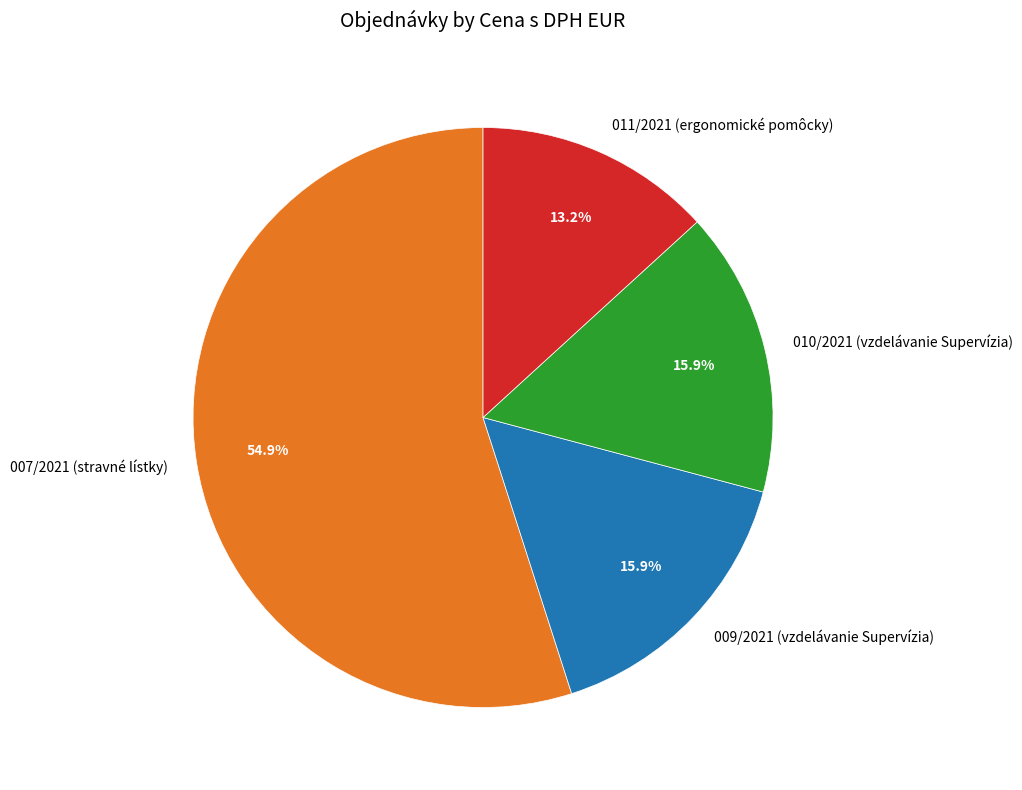

Approximately how many times larger is the value at 011/2021 (ergonomické pomôcky) compared to 007/2021 (stravné lístky)?

0.2